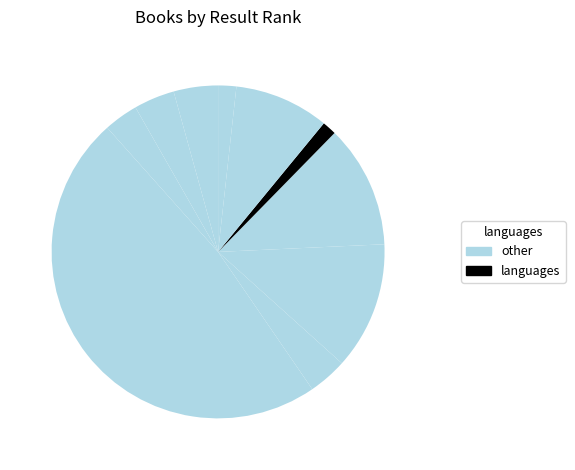

To the nearest percent, what is the difference between the largest and smallest slice percentages?

47%